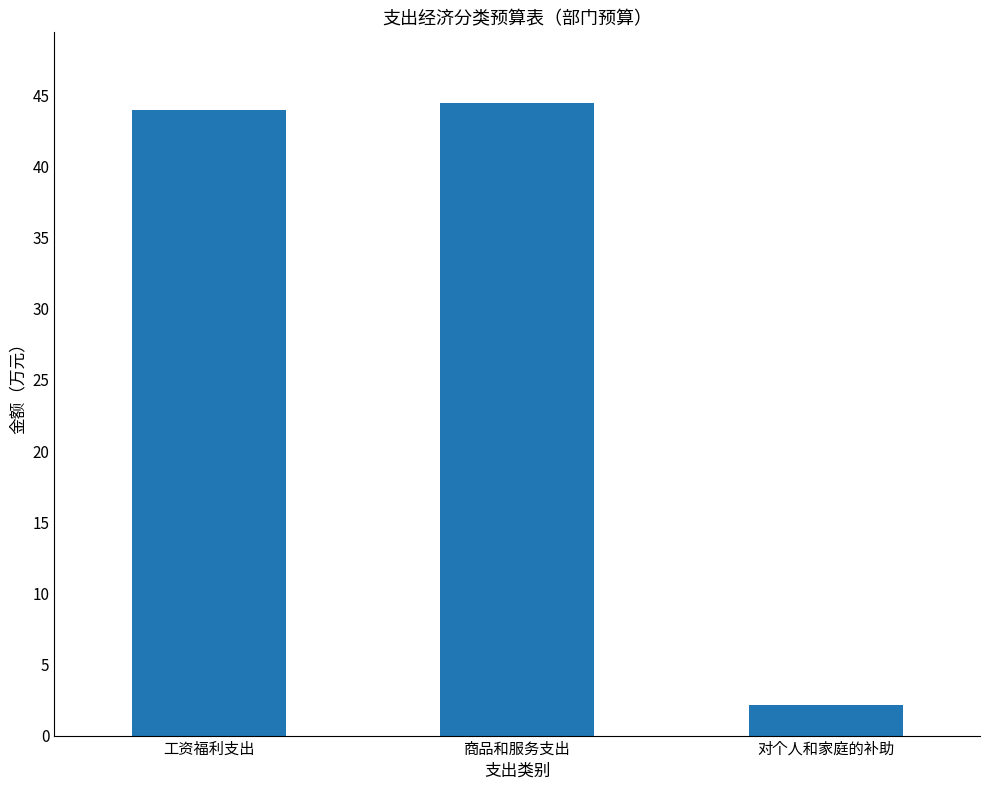

Between 对个人和家庭的补助 and 商品和服务支出, which is larger?

商品和服务支出